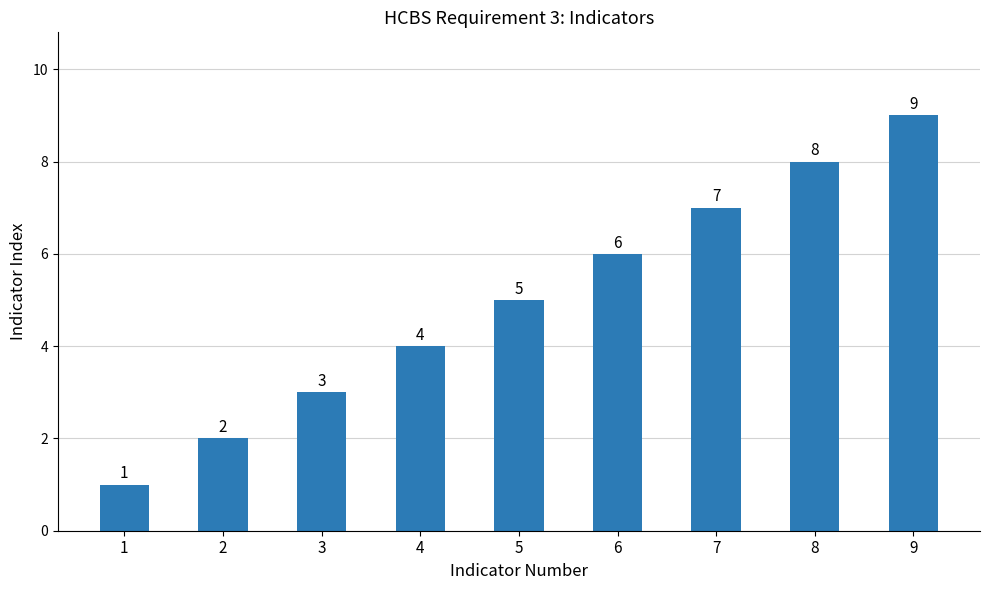

What is the sum of the values at 2 and 3?

5